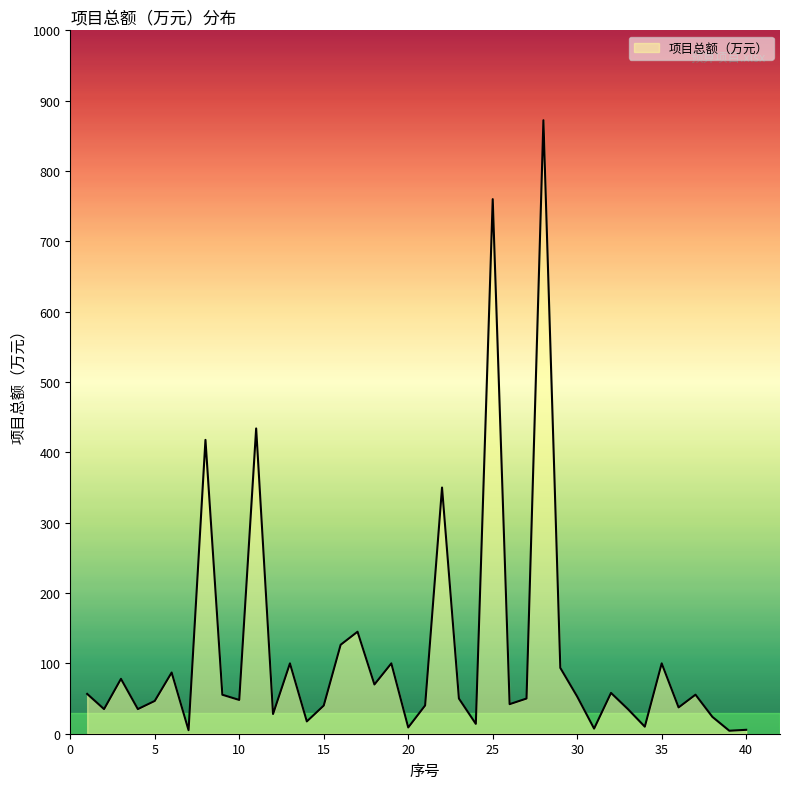

How many lines are shown in the chart?

1